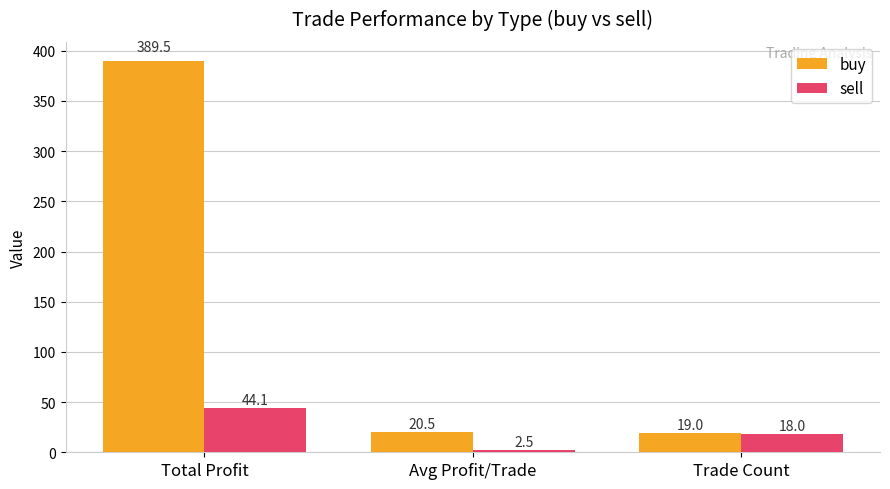

At Total Profit, list the series in order from largest to smallest.

buy, sell